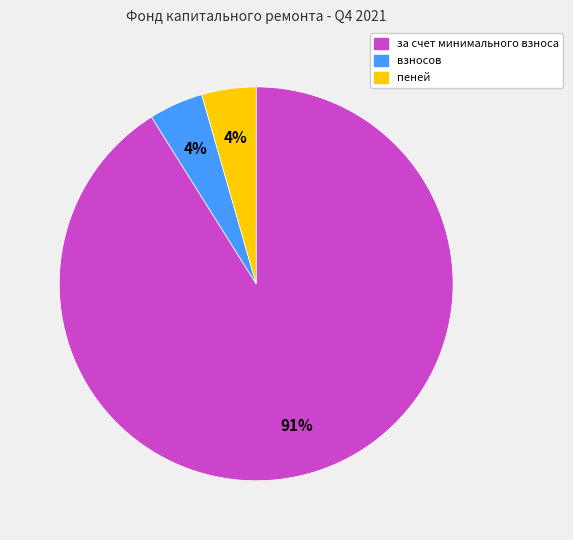

Is there a majority slice in this chart?

Yes